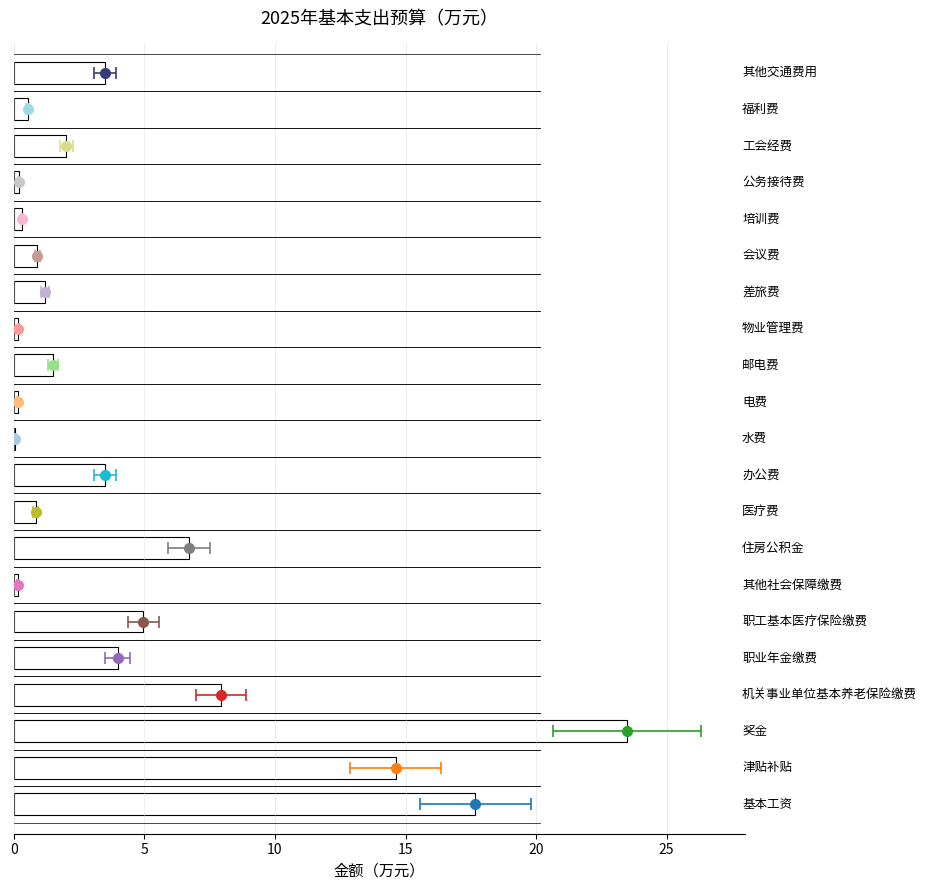

Reading right to left, list all the values displayed in this chart.

3.5	0.5	2.0	0.2	0.3	0.9	1.2	0.2	1.5	0.1	0.1	3.5	0.8	6.7	0.1	5.0	4.0	7.9	23.5	14.6	17.7